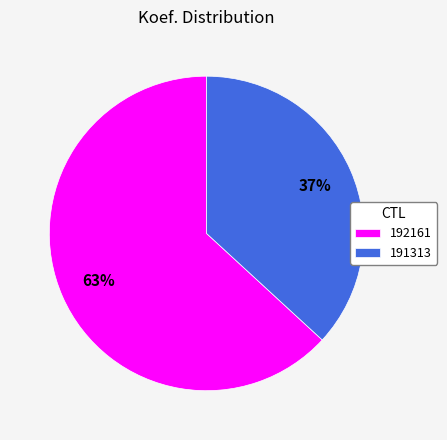

Which slice represents more than half of the pie?

192161